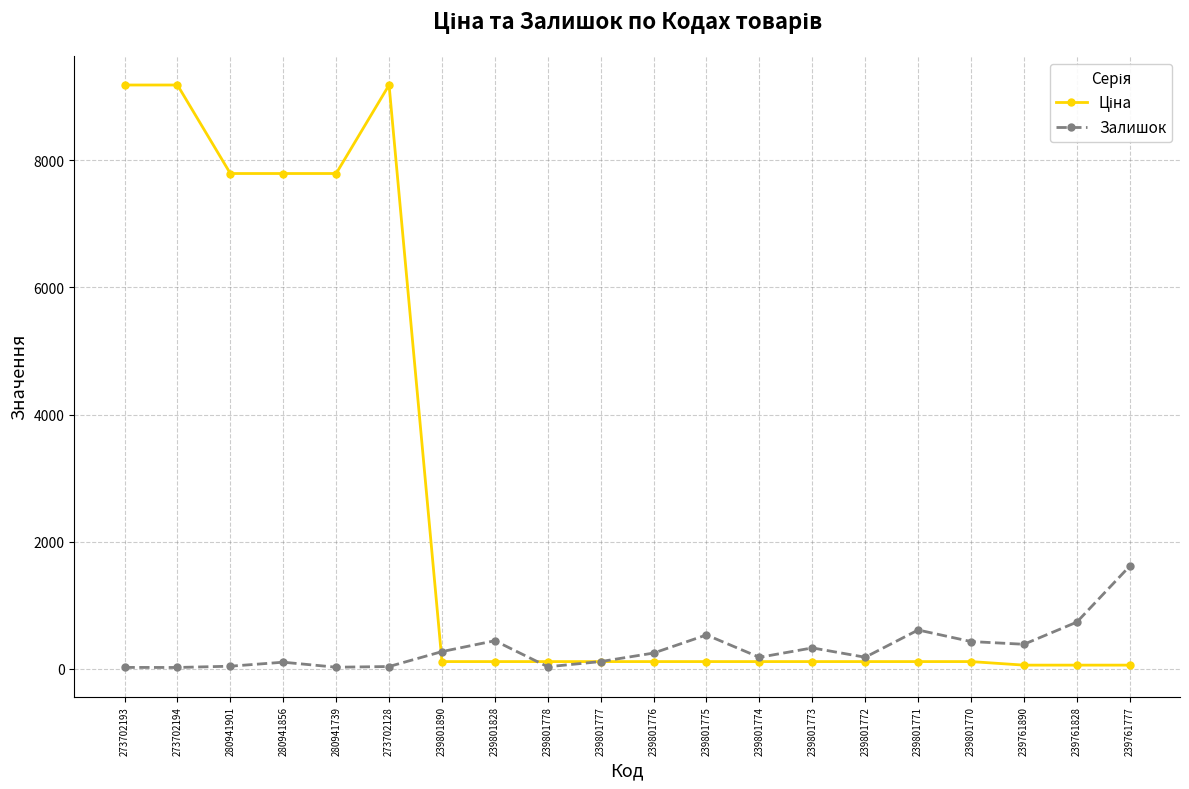

What is the total value across all series at 239801772?

291.7